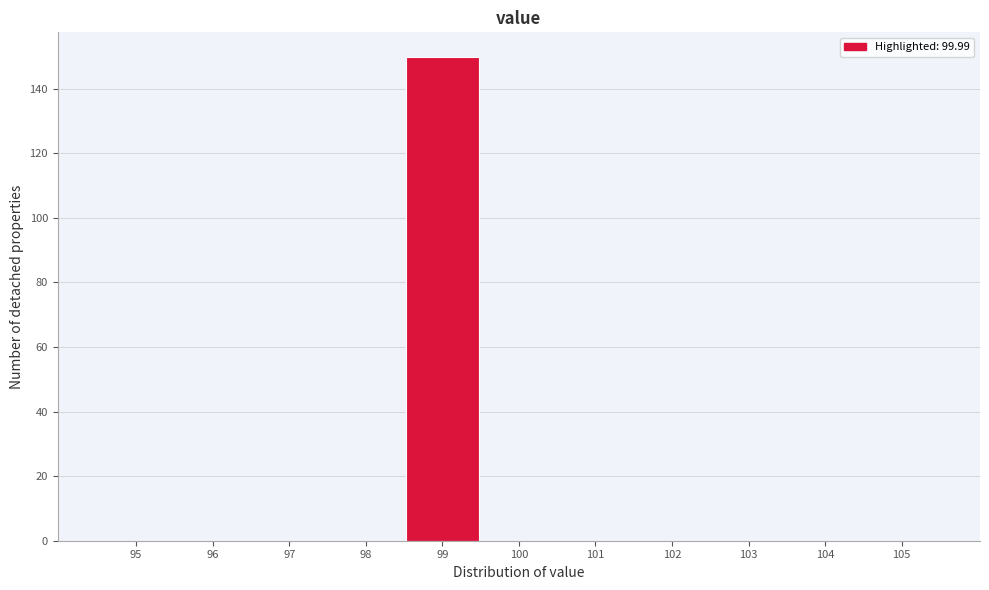

Reading right to left, extract all data points from this chart.

105=0	104=0	103=0	102=0	101=0	100=0	99=150	98=0	97=0	96=0	95=0